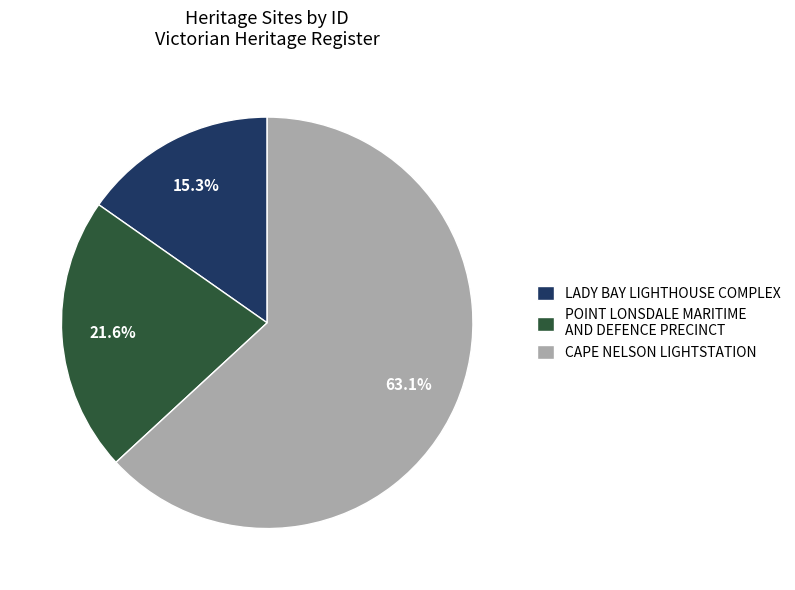

To the nearest percent, what portion does CAPE NELSON LIGHTSTATION represent?

63%